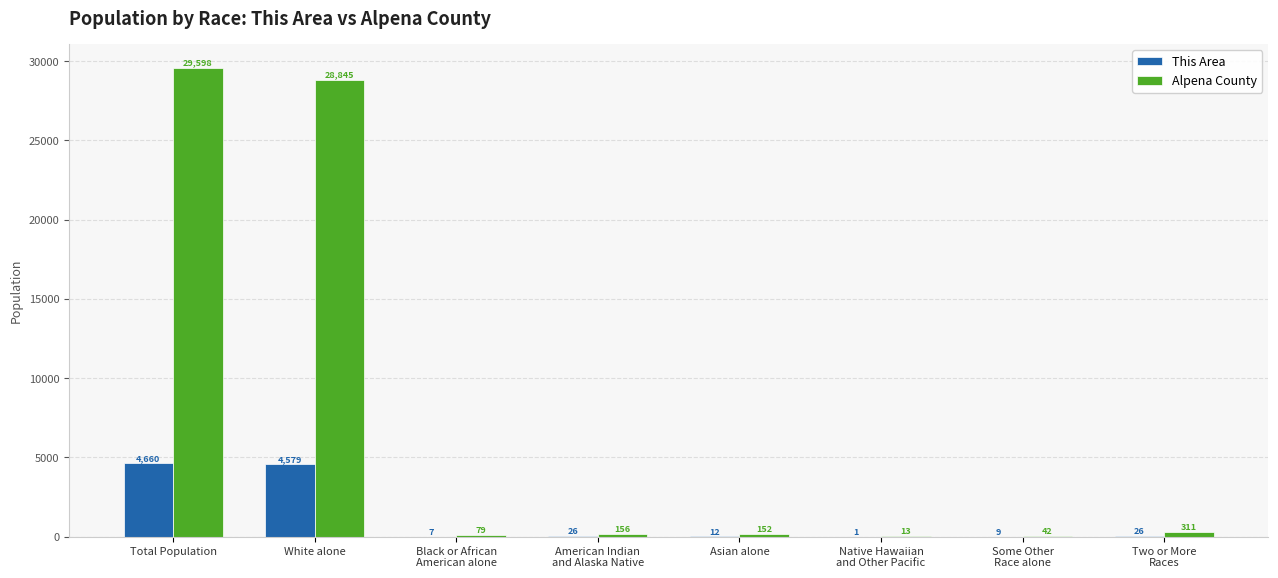

Reading left to right, transcribe all the data shown in this chart.

This Area: 4660	4579	7	26	12	1	9	26
Alpena County: 29598	28845	79	156	152	13	42	311